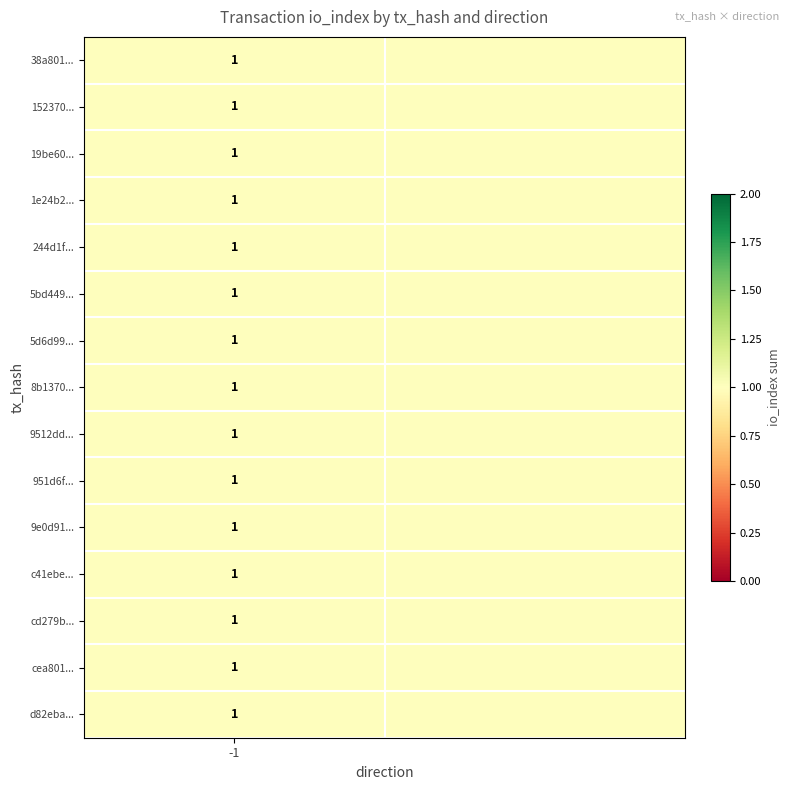

Reading right to left, transcribe all the data shown in this chart.

38a801adb396ddb6296fa02219ee81a2ea3c25b: io_index_sum=1	direction=-1
152370e94181eff2057215e3ad1c35a8a77c826: io_index_sum=1	direction=-1
19be608de6c9a4b40fdeb4918844e6a26fe2d9d: io_index_sum=1	direction=-1
1e24b26d8edba85765cc626403784a8a817f146: io_index_sum=1	direction=-1
244d1ff82c12a703c10e5bdeb1df36e45ae37ca: io_index_sum=1	direction=-1
5bd449c6dd3b8a0700e1145f1f2b3aabd2b101a: io_index_sum=1	direction=-1
5d6d99d76113ebd1091bfaafafb86ada3be5345: io_index_sum=1	direction=-1
8b1370c42ada22c15a6344bec5c7dd831326b28: io_index_sum=1	direction=-1
9512dd83cfc362e51b4c2ff77825d9cba3fa658: io_index_sum=1	direction=-1
951d6f3374367904fbfb924ca720f6d8074ab0a: io_index_sum=1	direction=-1
9e0d91e890bbd8af31293a0731dc89ab1c85d42: io_index_sum=1	direction=-1
c41ebe890fe27972afbb5cd28f37a14169c9f2e: io_index_sum=1	direction=-1
cd279b3d83153da07b2473e208bfec4efb45f7a: io_index_sum=1	direction=-1
cea801738b40506ea322cc9ed0e06ff5d89ead7: io_index_sum=1	direction=-1
d82ebabe1eeb936ab15e83ec8941c7f84285273: io_index_sum=1	direction=-1